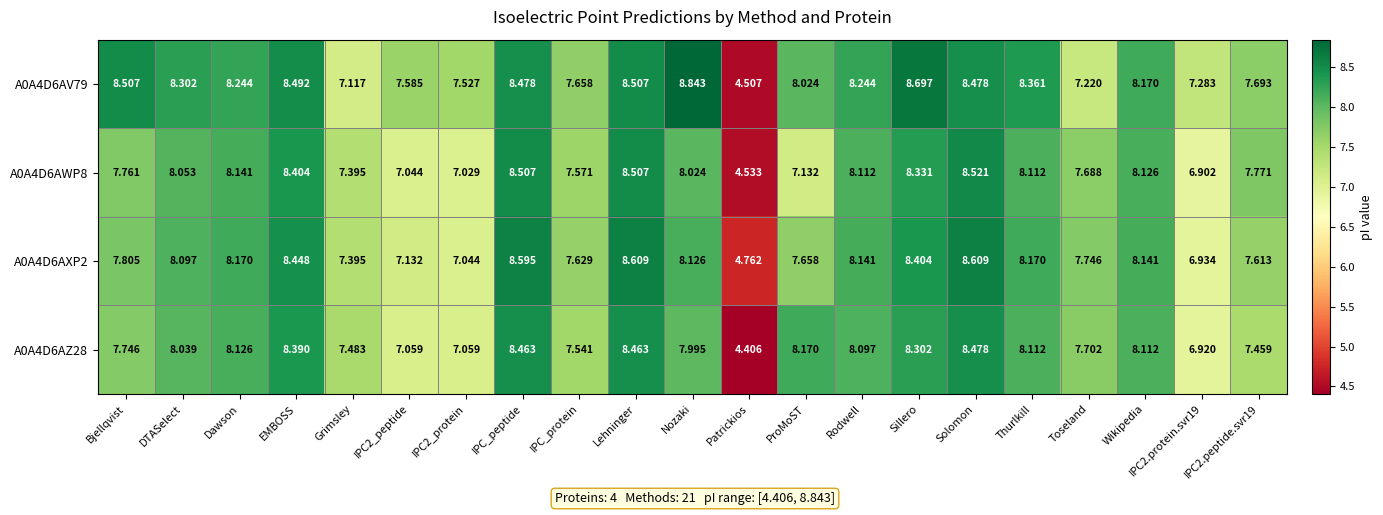

Which series has the largest total across all categories?

A0A4D6AV79